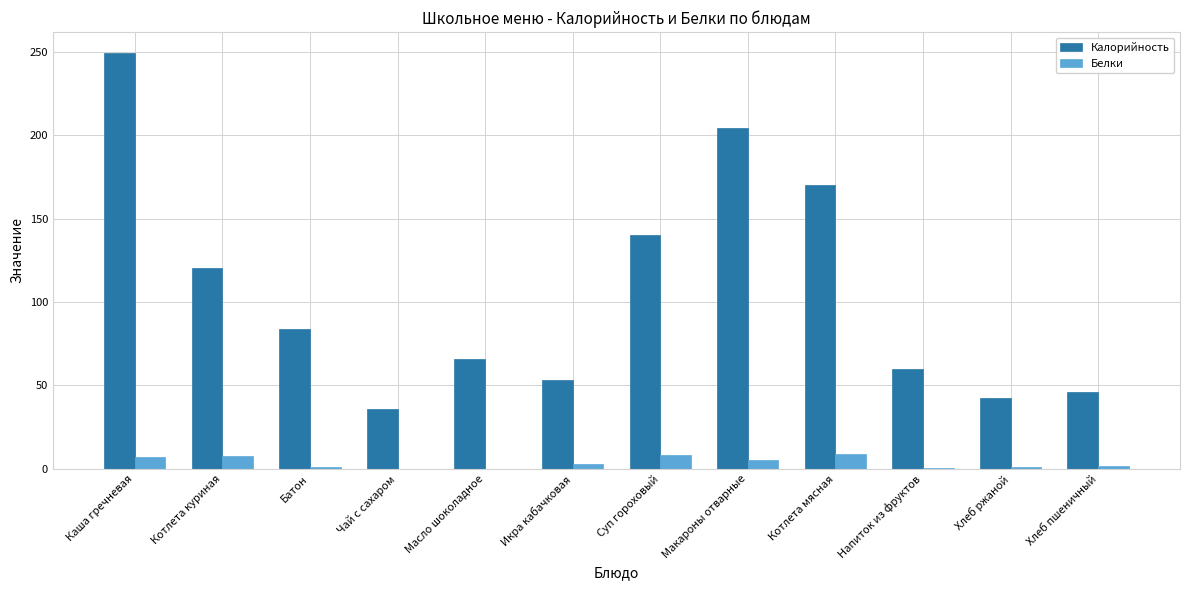

What is the highest value of the Калорийность series?

249.3